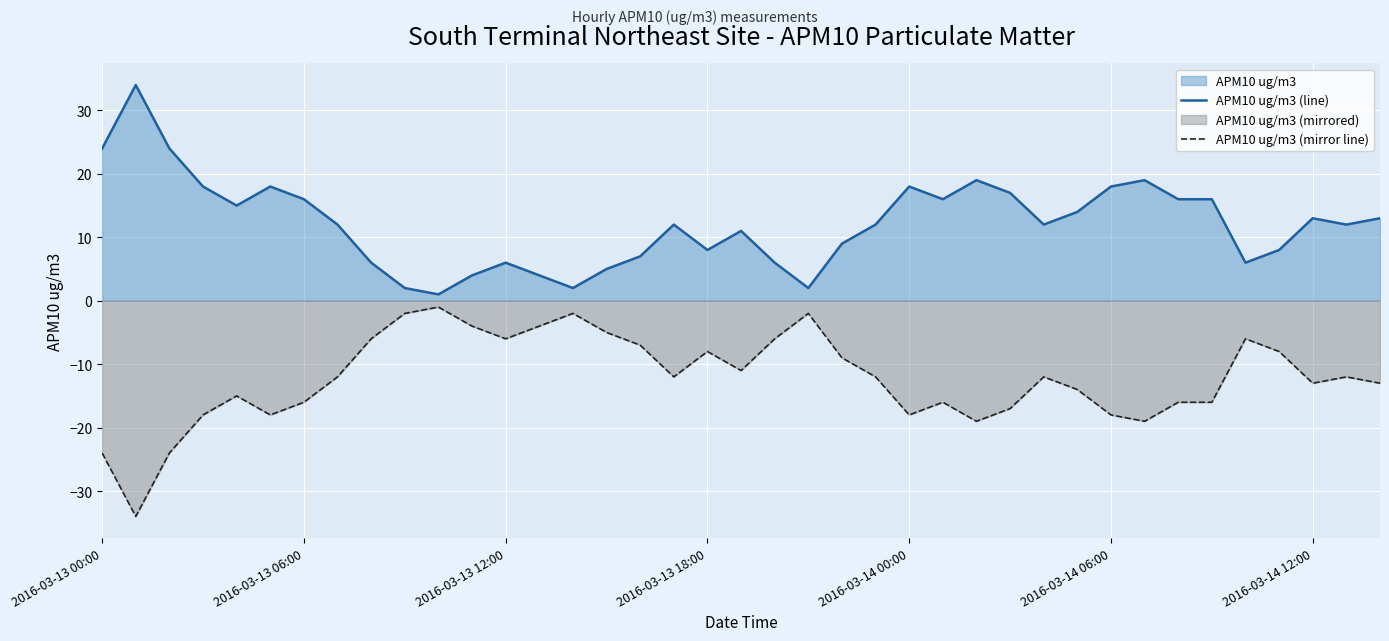

True or false: APM10 ug/m3 (mirror line) and APM10 ug/m3 (line) intersect in this chart.

False